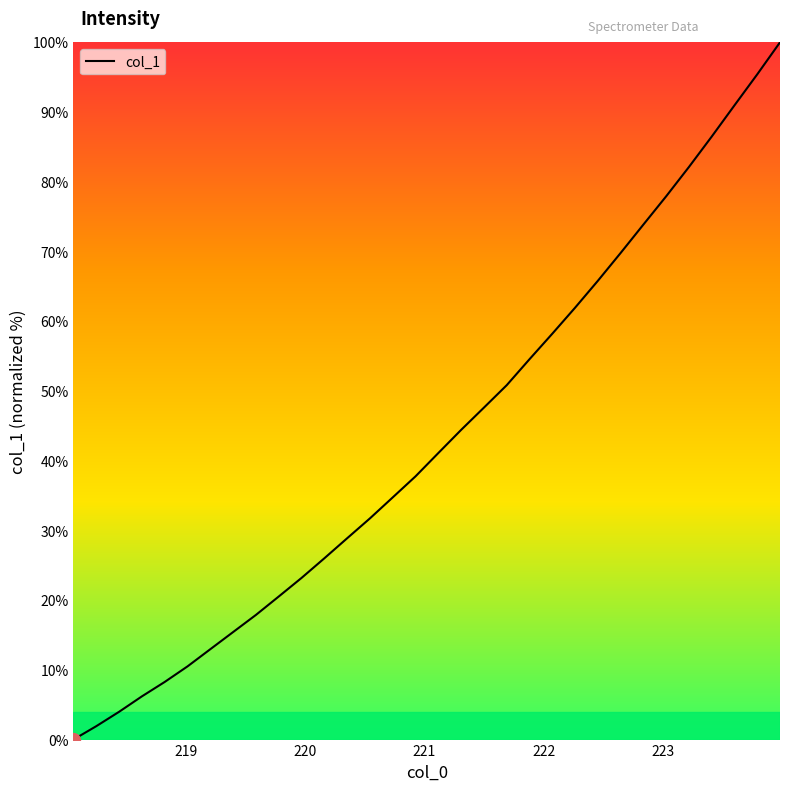

How many series are shown in this chart?

1